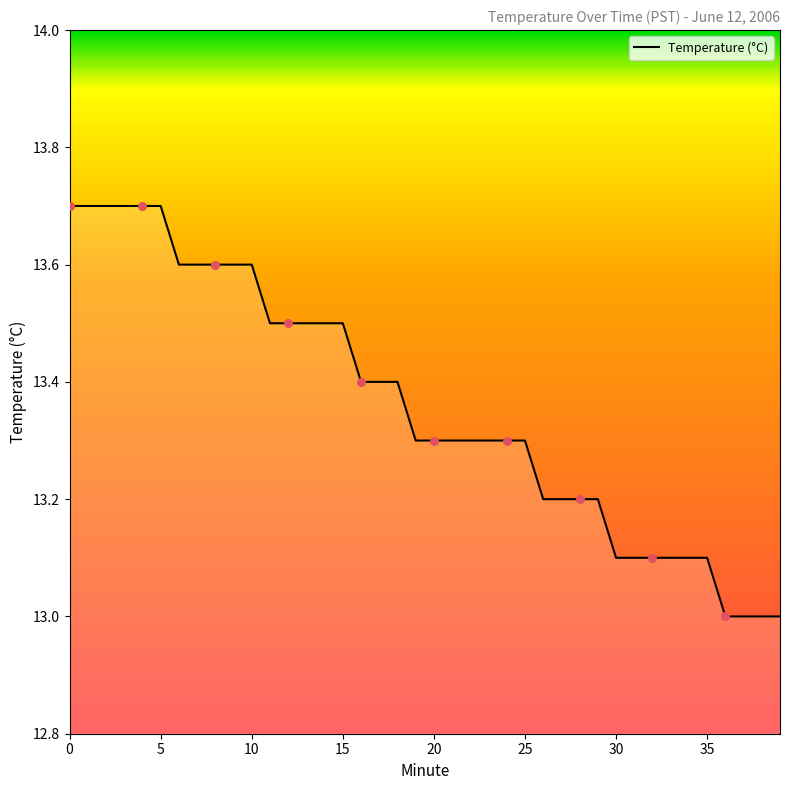

What is the difference between the maximum and minimum values?

0.7